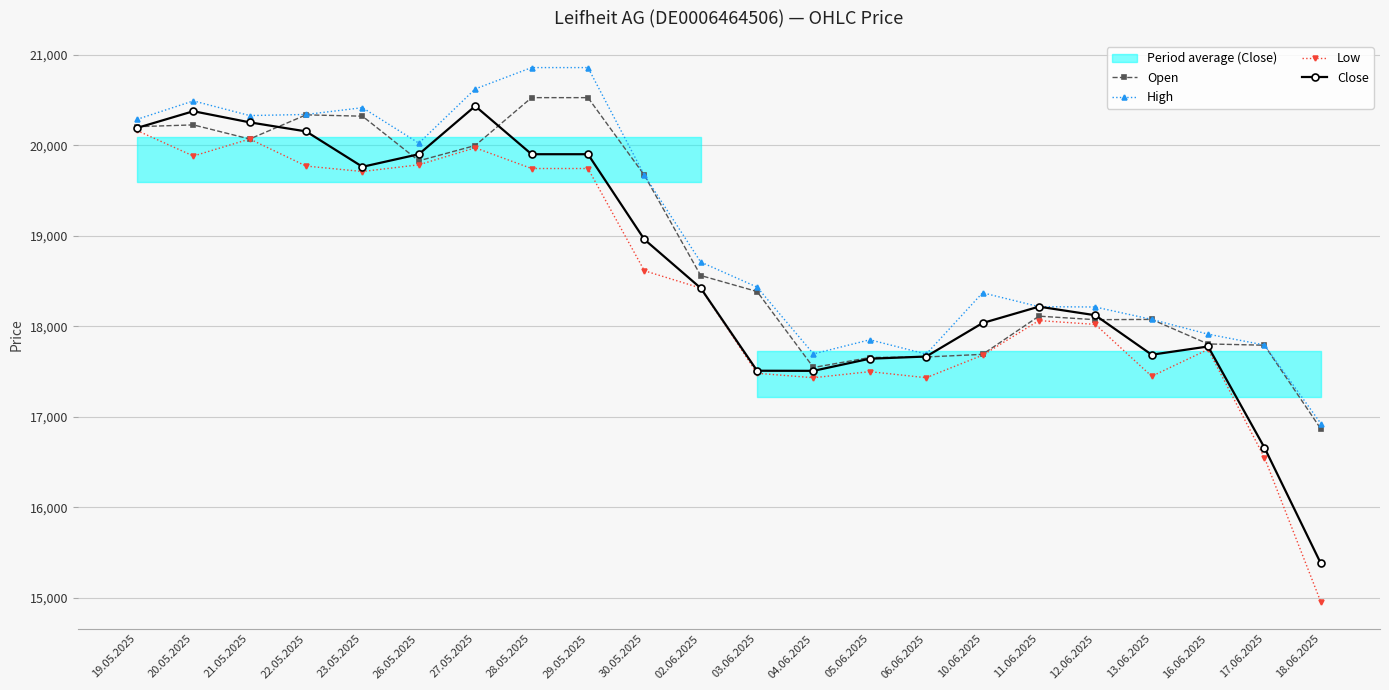

What is the difference between the maximum and minimum values in the Close series?

5052